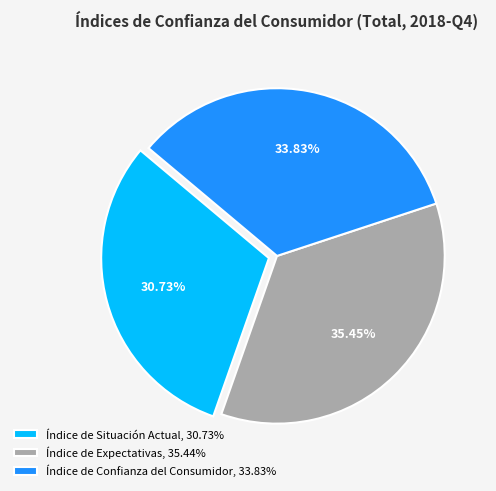

How many slices are in this pie chart?

3